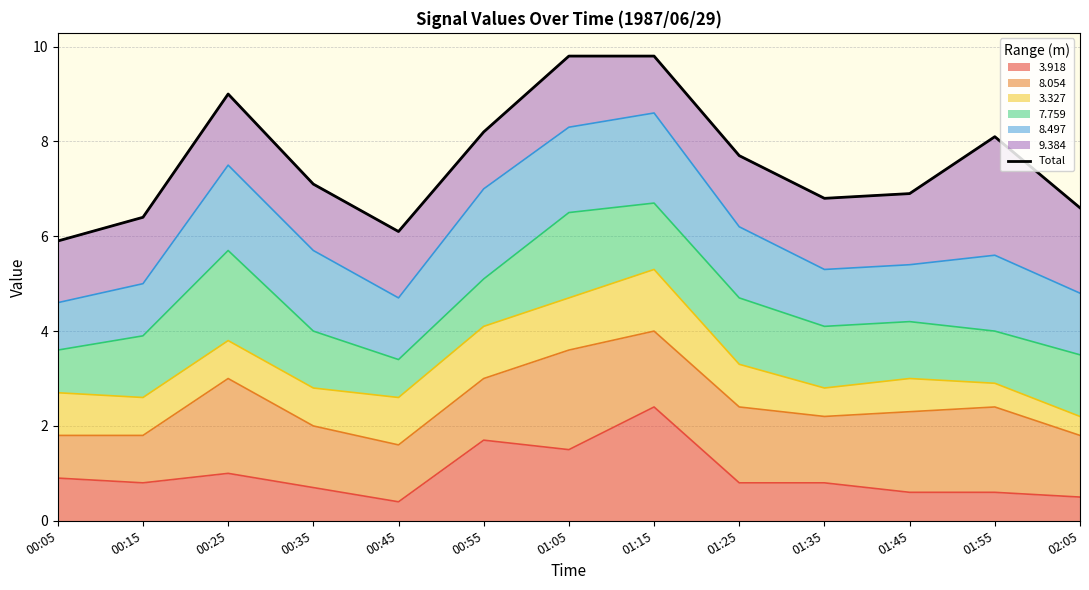

Reading left to right, what are all the values shown in this chart?

00:05=5.9	00:15=6.4	00:25=9.0	00:35=7.1	00:45=6.1	00:55=8.2	01:05=9.8	01:15=9.8	01:25=7.7	01:35=6.8	01:45=6.9	01:55=8.1	02:05=6.6